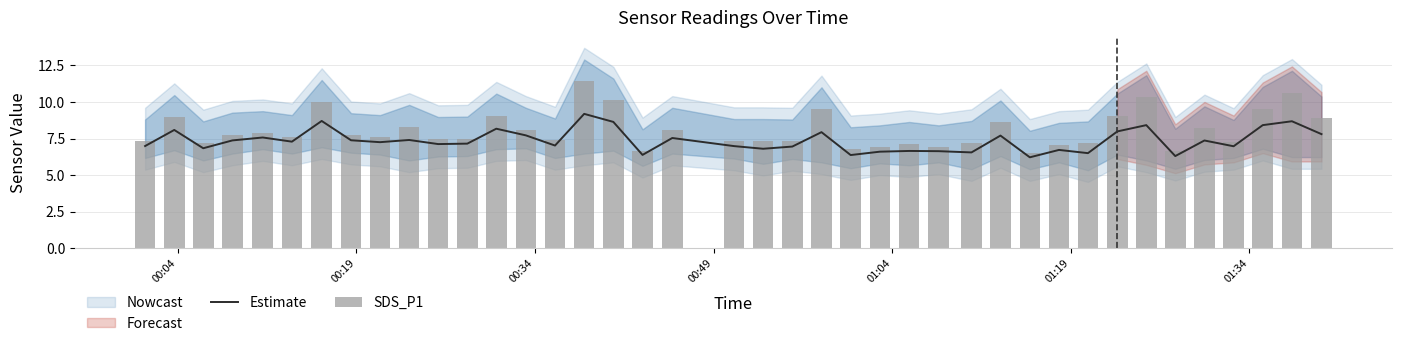

What is the minimum value for Estimate?

6.2